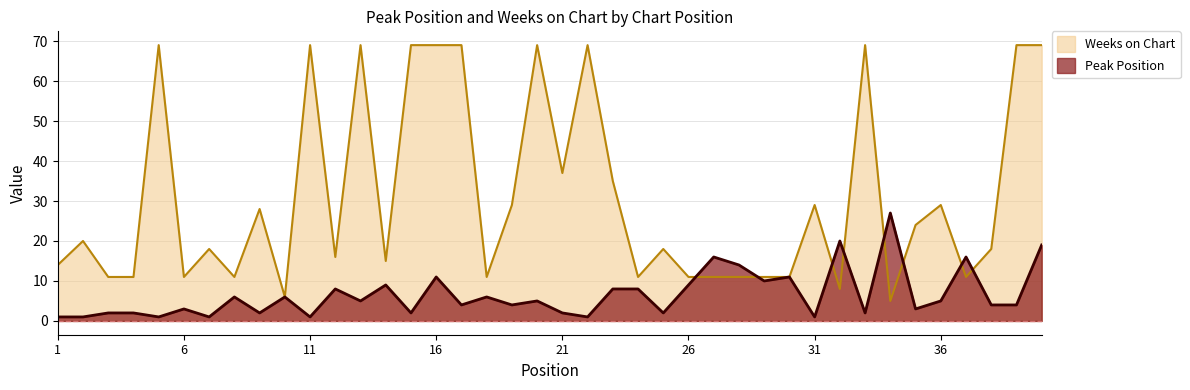

The Weeks on Chart series shows 69 at 17. True or false?

True